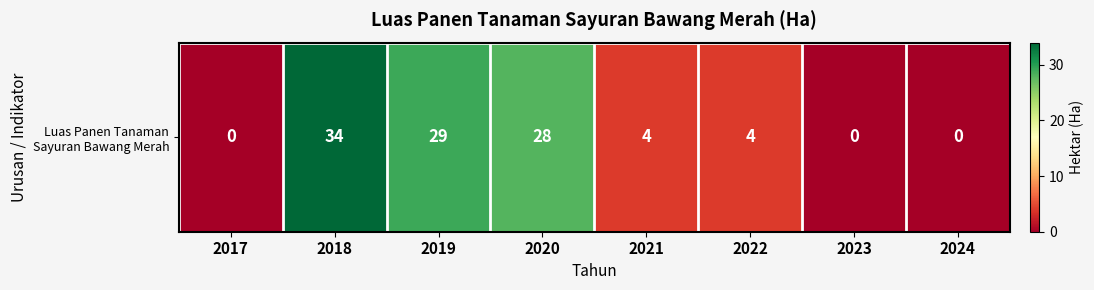

How many data points are less than 4?

3